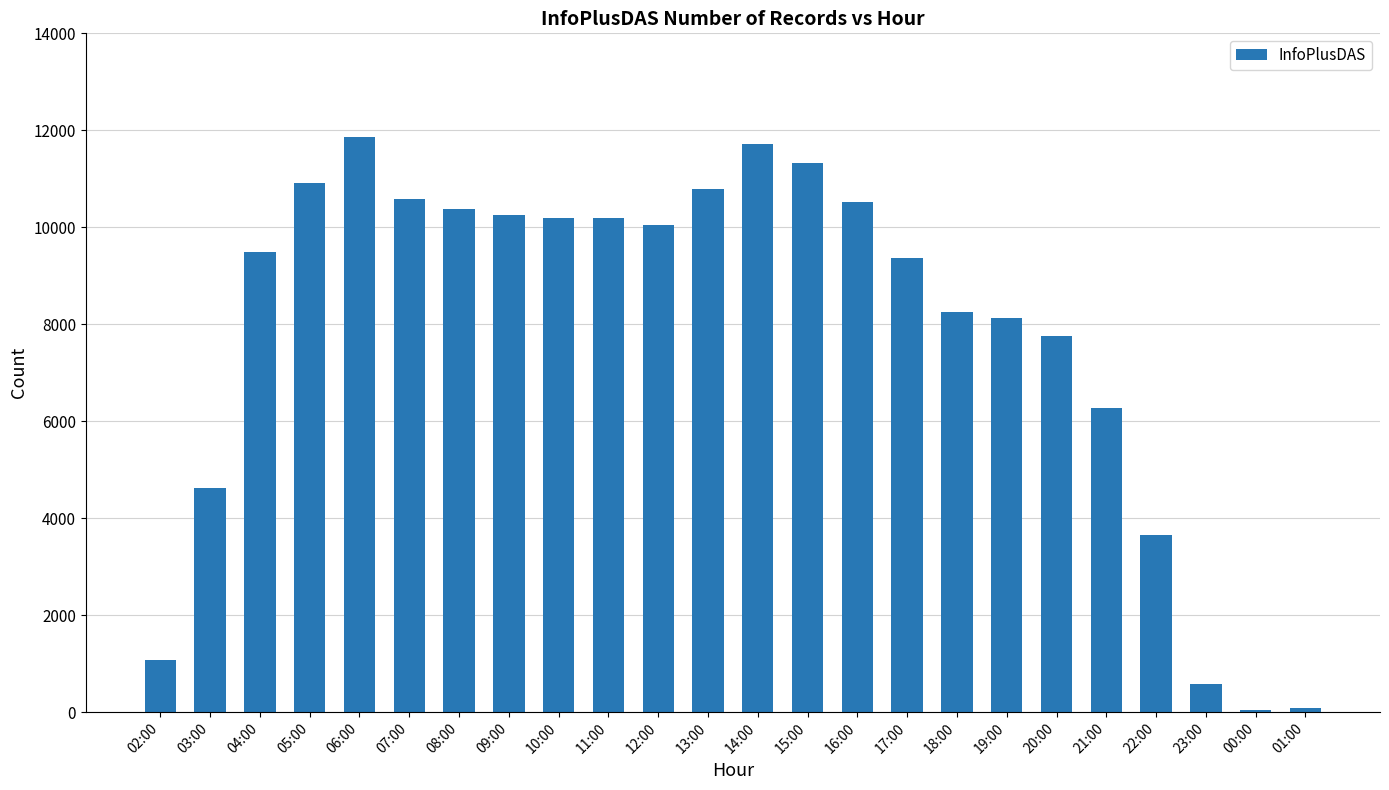

What is the label of the 8th bar from the right?

18:00